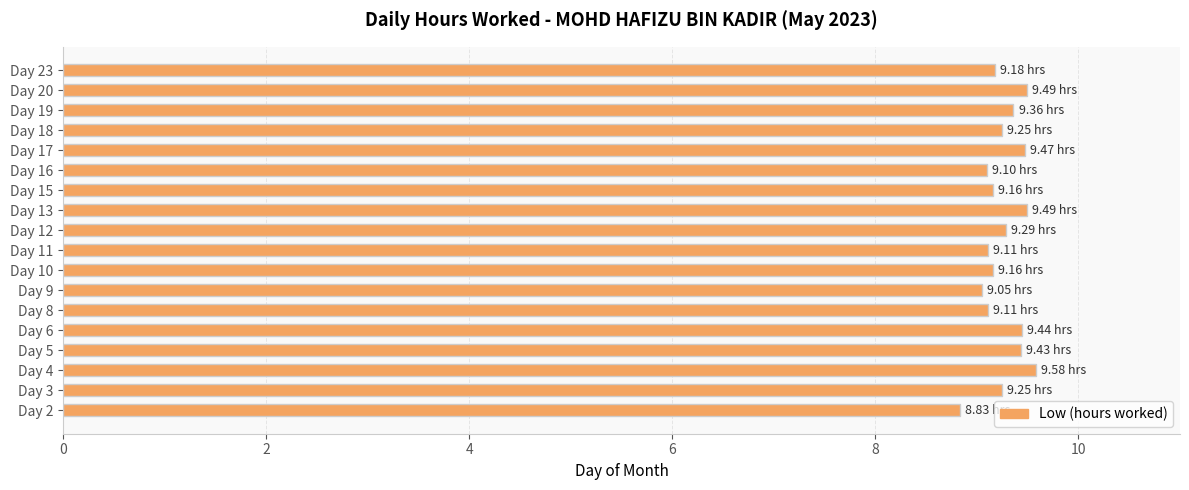

Approximately how many times larger is the value at Day 15 compared to Day 12?

1.0